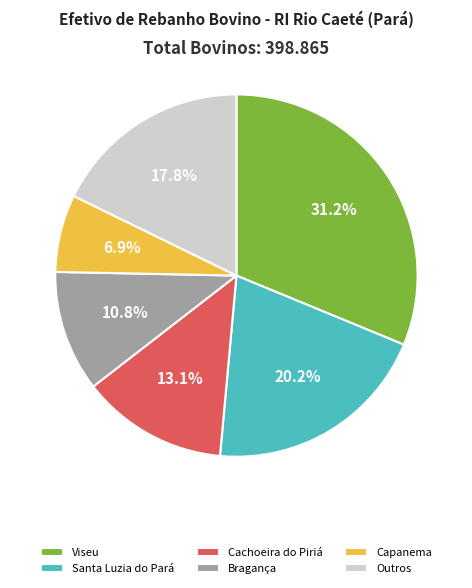

Combined, do Capanema and Cachoeira do Piriá account for over 50%?

No